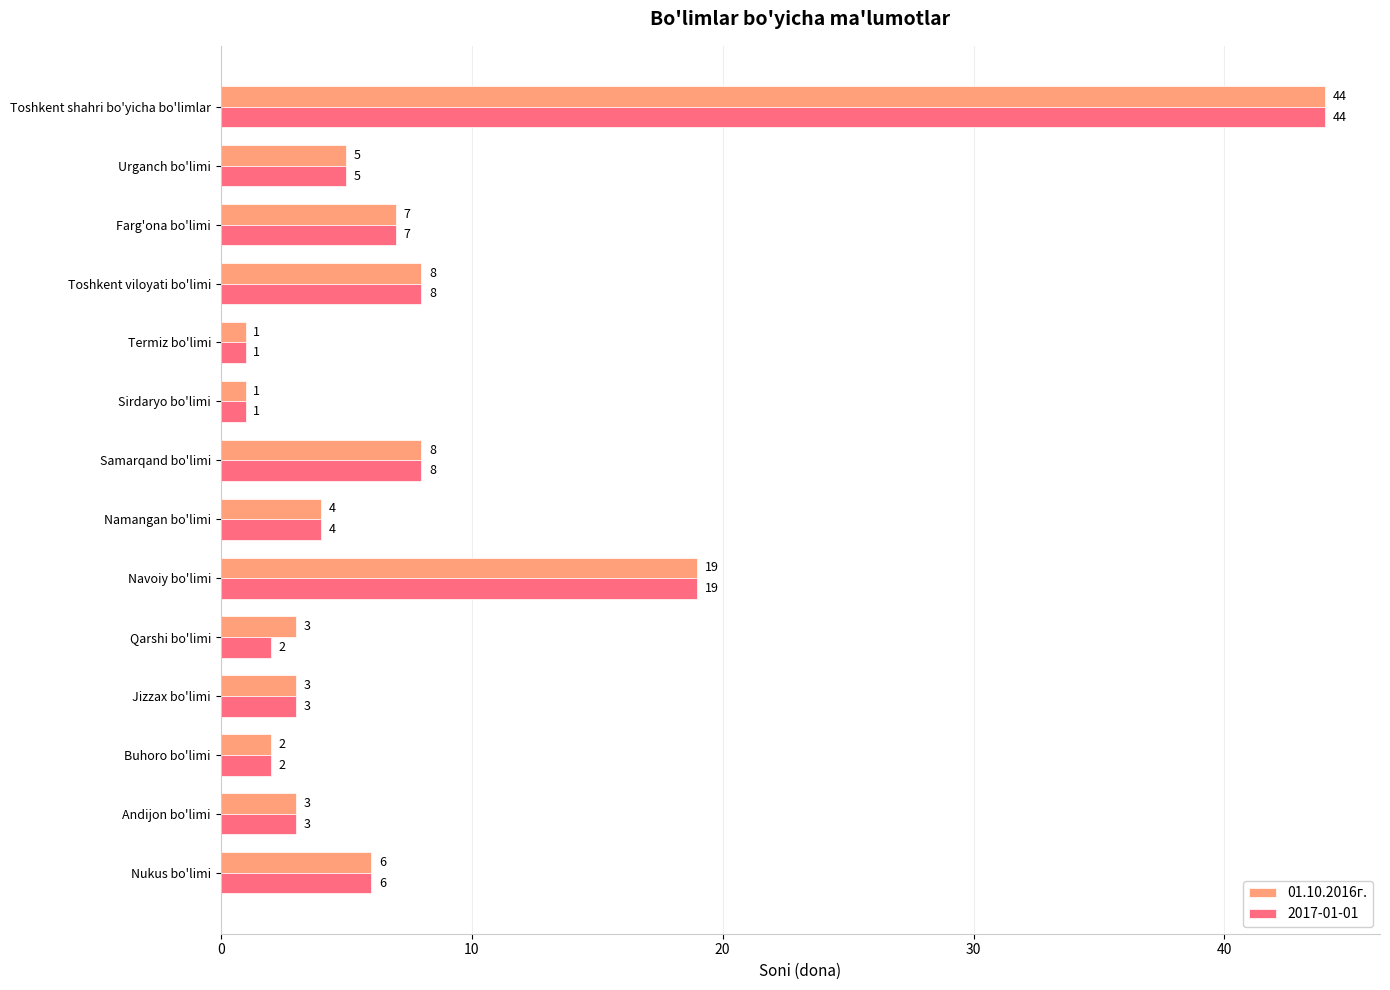

At which label is 01.10.2016г. closest to 22?

Navoiy bo'limi